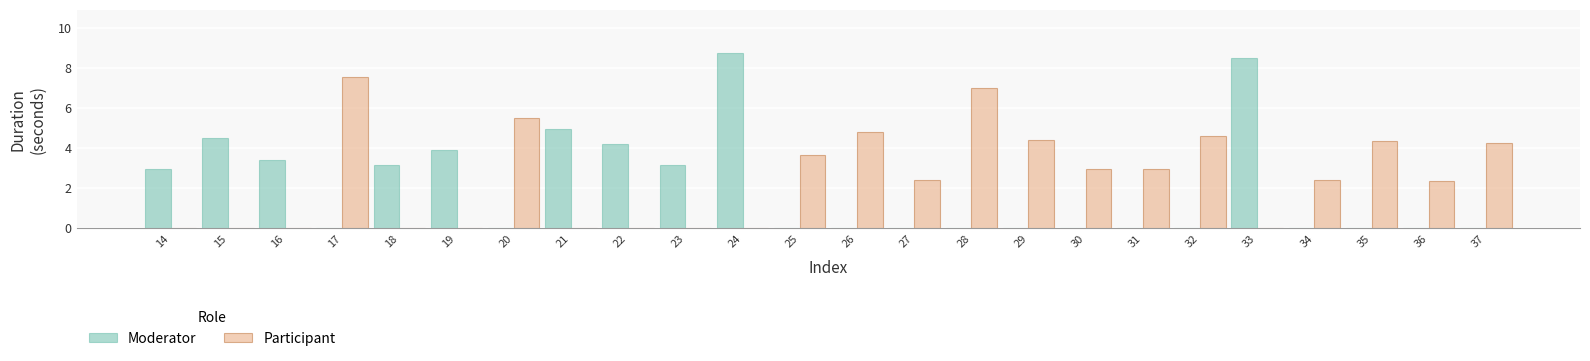

What is the spread (max minus min) of values at 30?

3.0